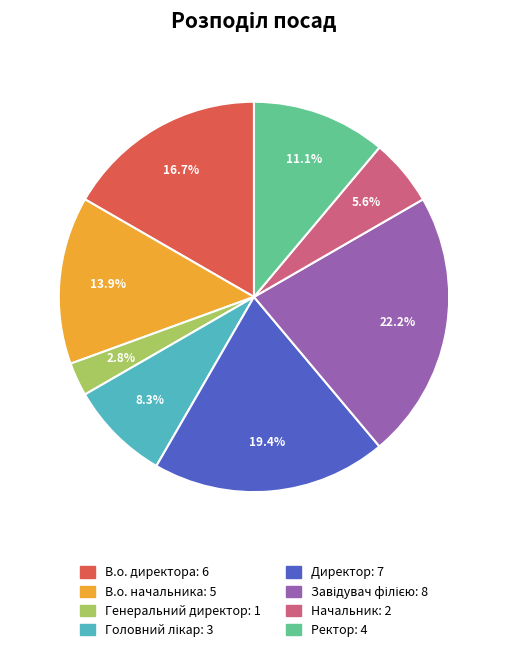

Does any single category account for the majority?

No